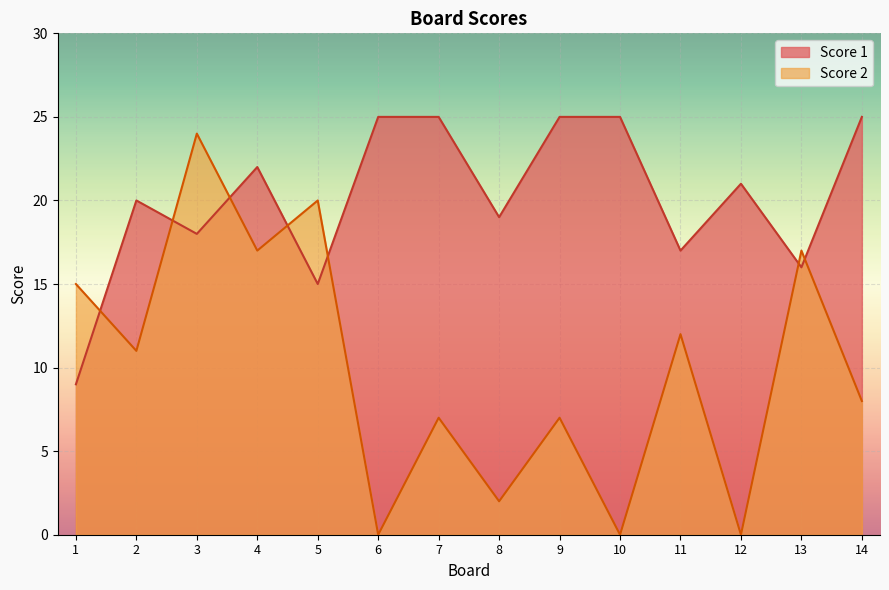

Between 4 and 12, which series saw the biggest shift?

Score 2